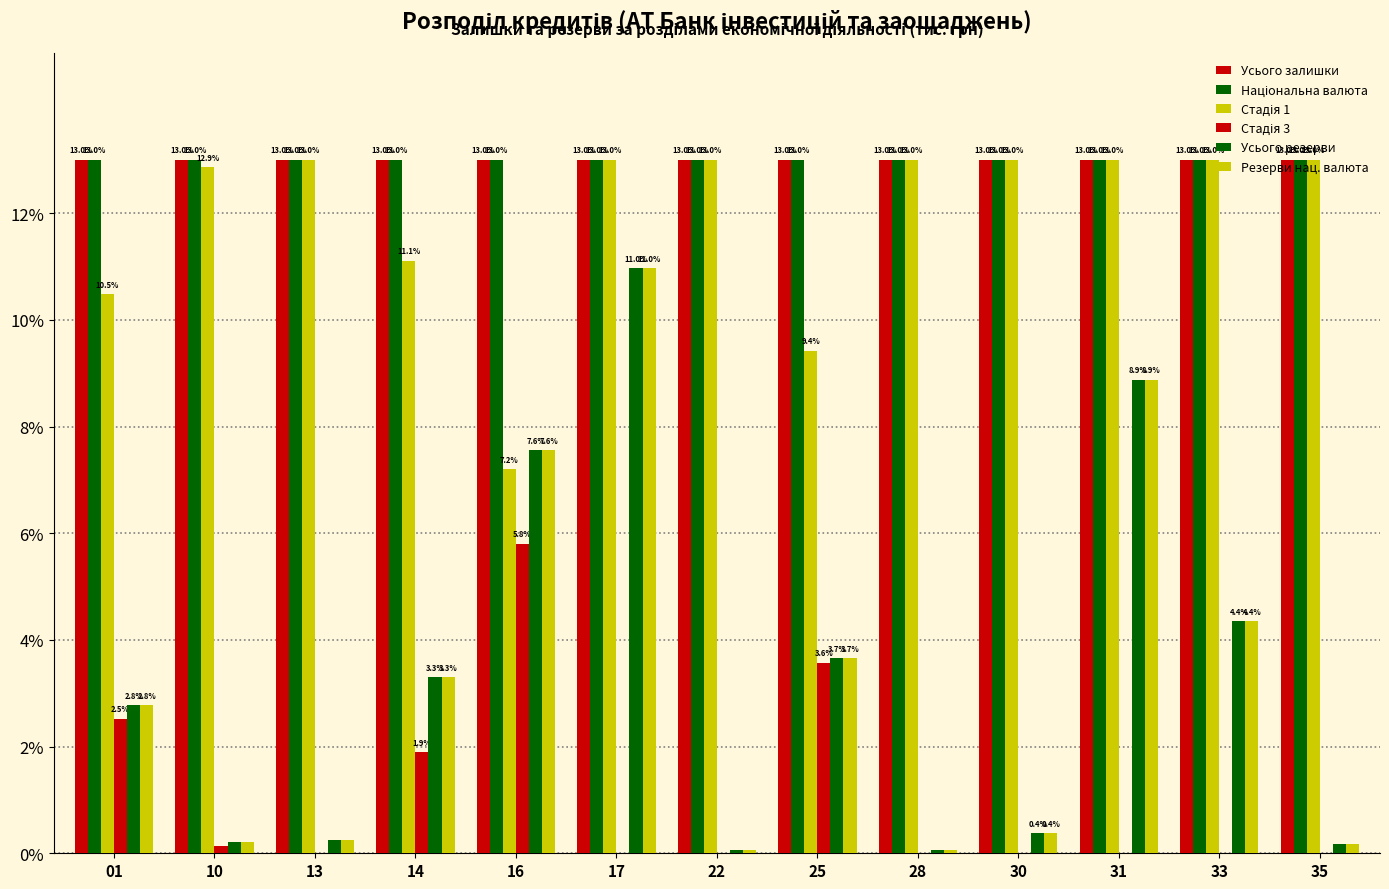

How many groups of bars are there?

13